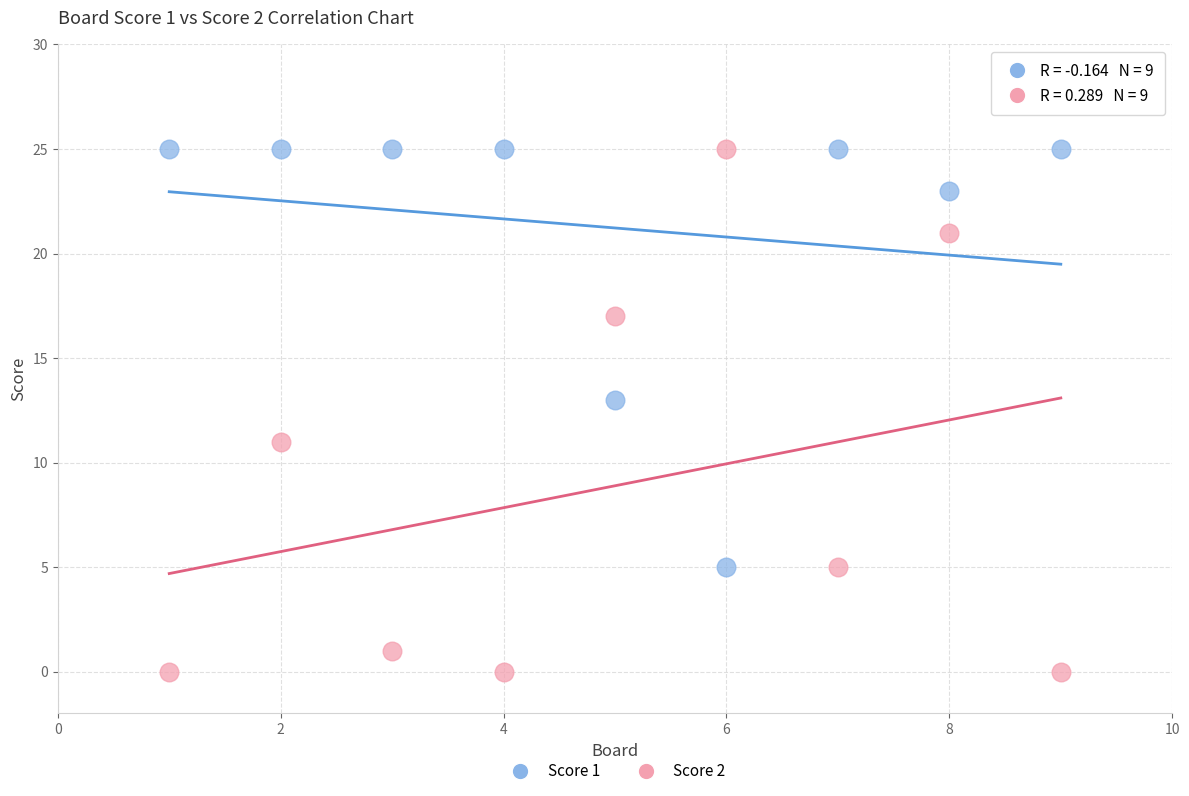

Which series contains the lowest Y value?

Score 2